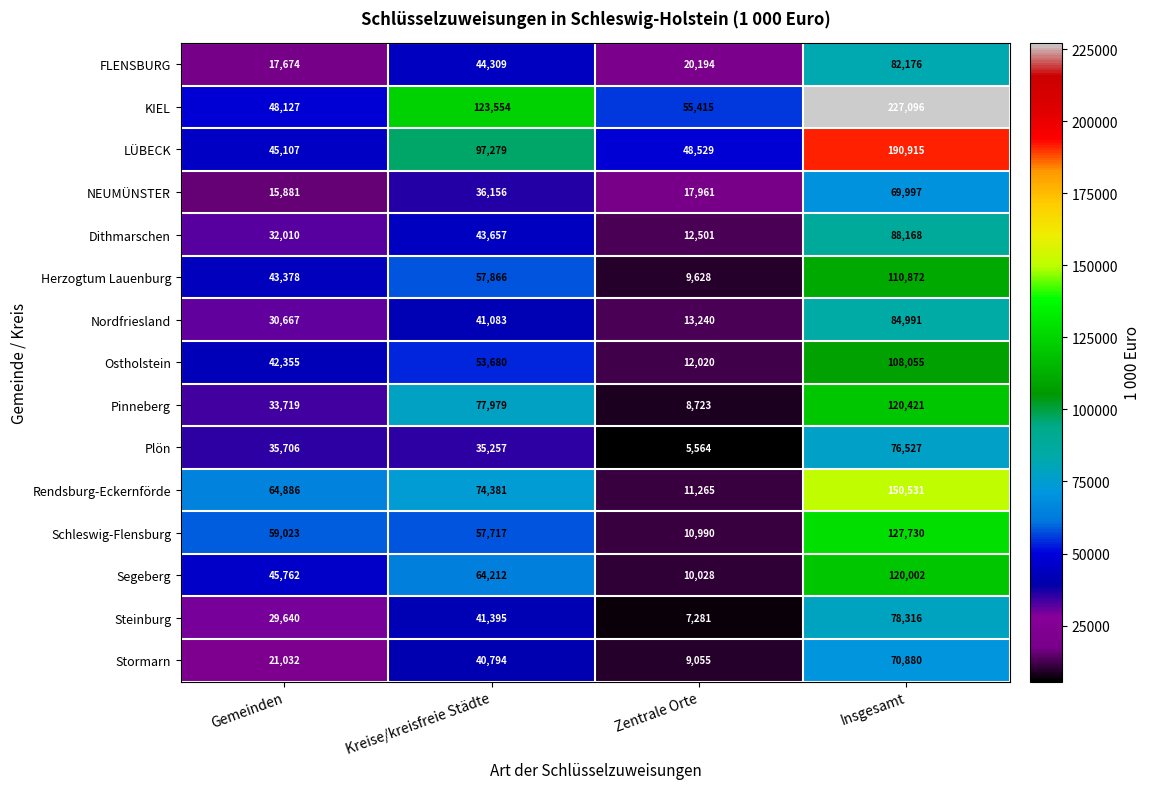

True or false: Ostholstein has a value of 178279 at Insgesamt.

False